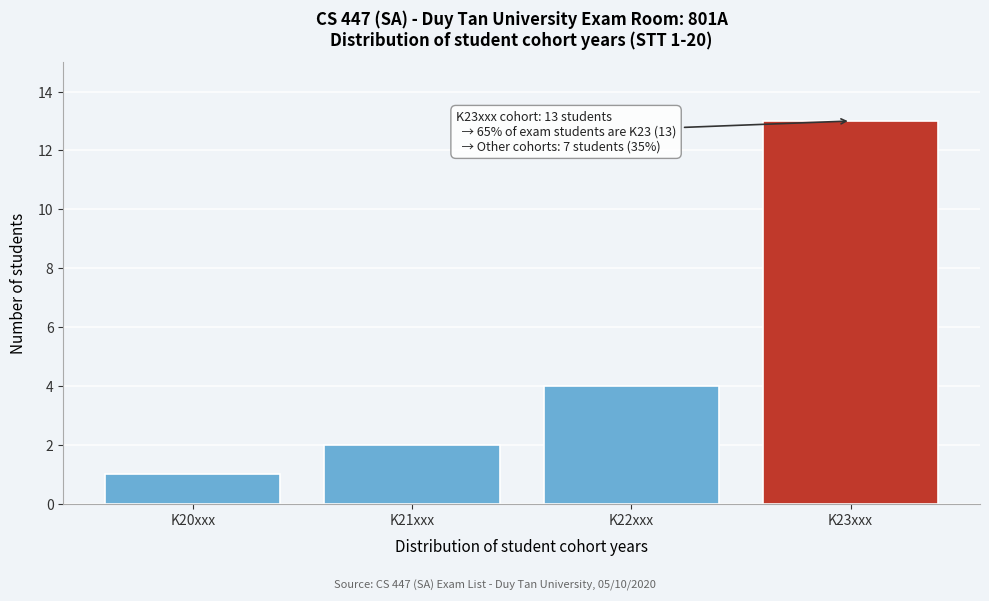

Reading left to right, list all the values displayed in this chart.

1	2	4	13